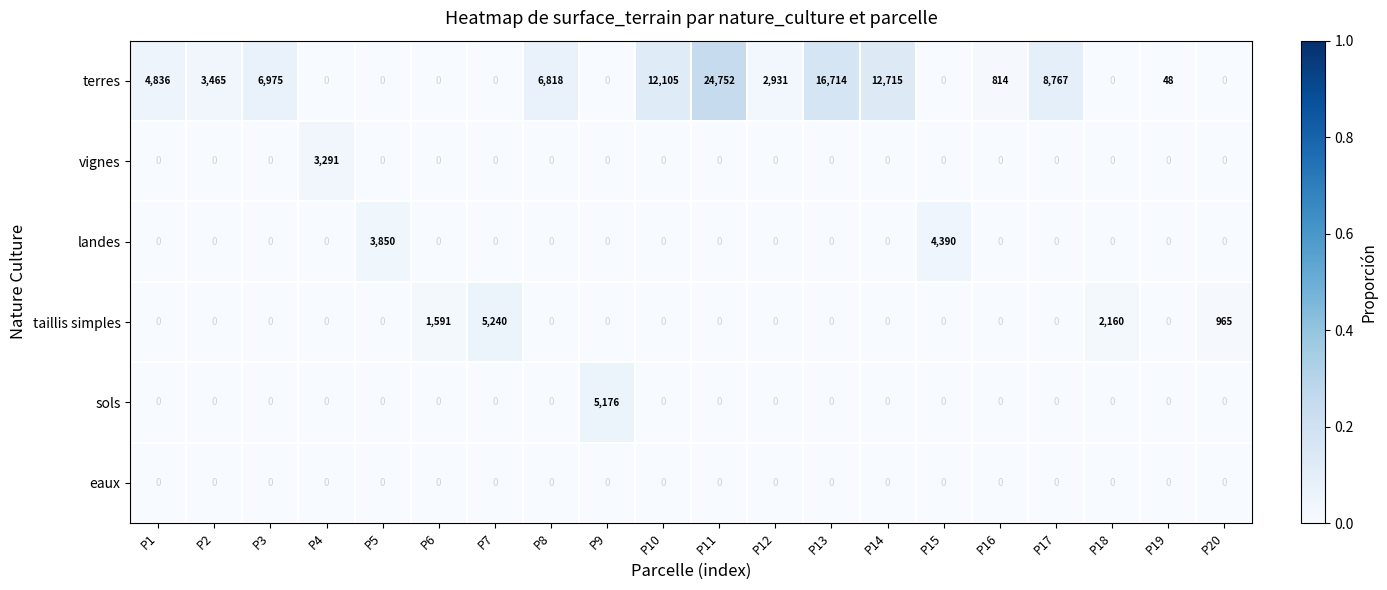

At which label is terres closest to 12376?

P10